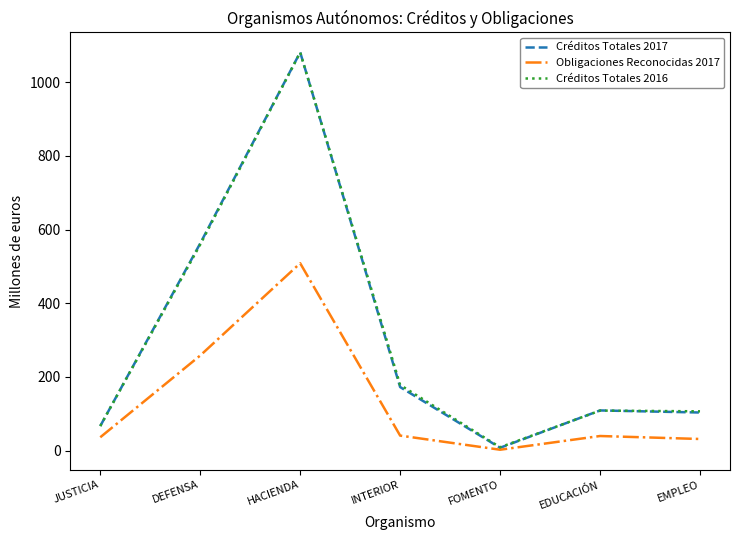

How many values in the Obligaciones Reconocidas 2017 series are below 39?

3